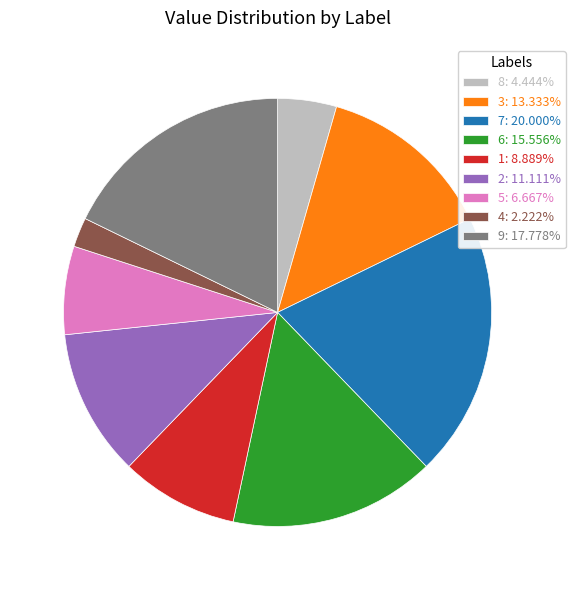

Is the sum of 4 and 1 greater than half?

No